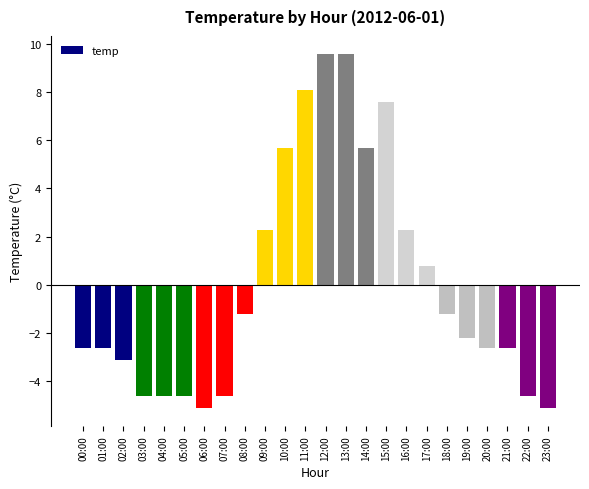

True or false: the data shows -2.6 at 20:00.

True